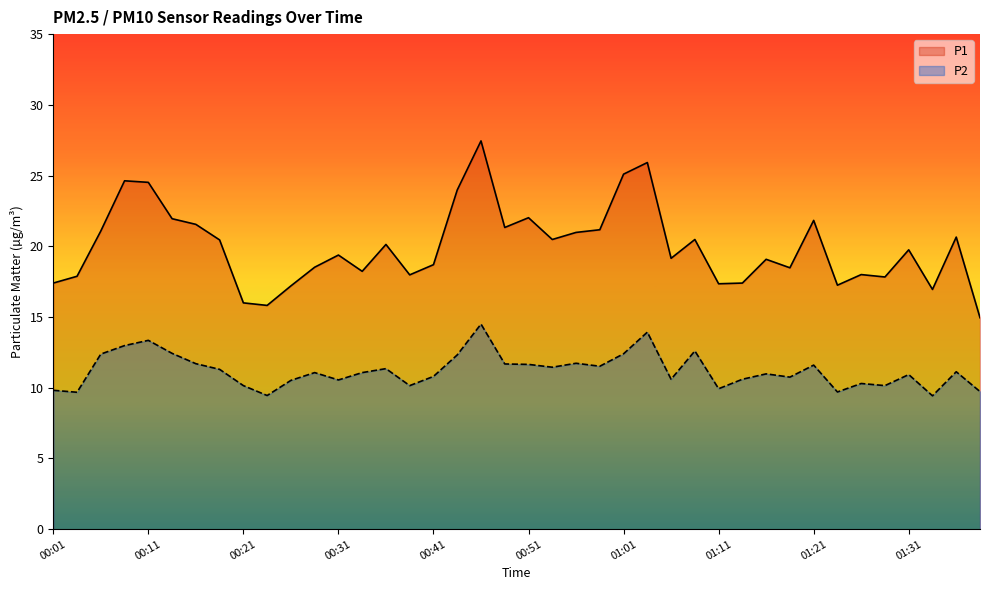

How many values in the P2 series exceed 11?

21